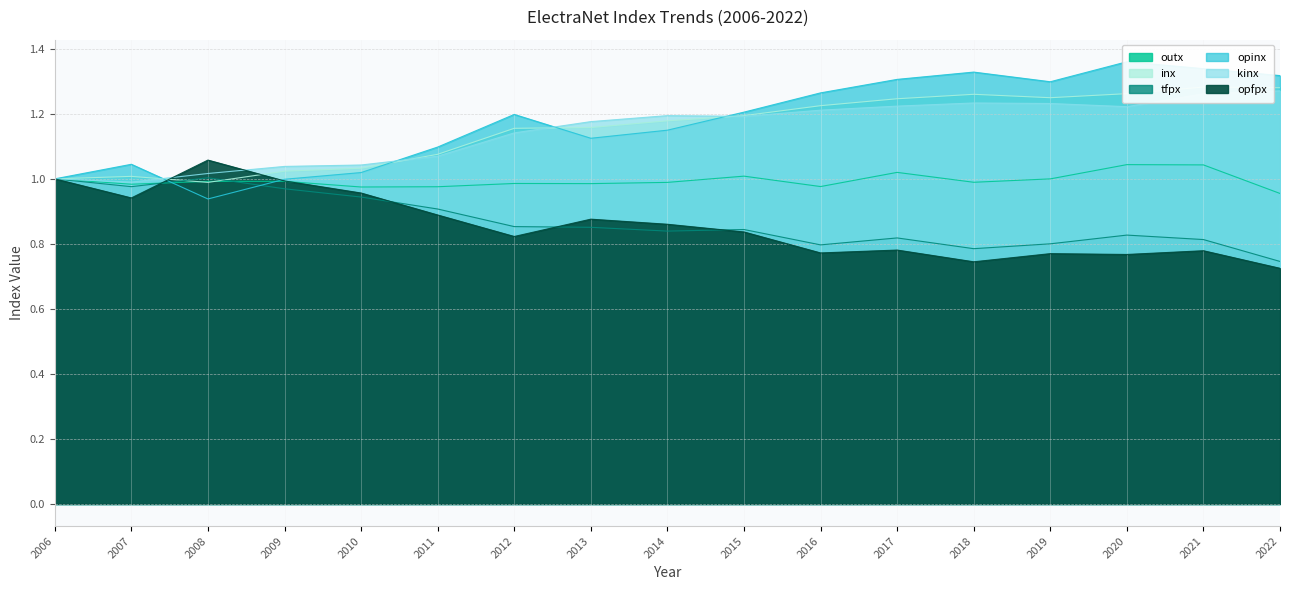

Is the value of kinx at 2018 greater than the value of opinx at 2019?

No